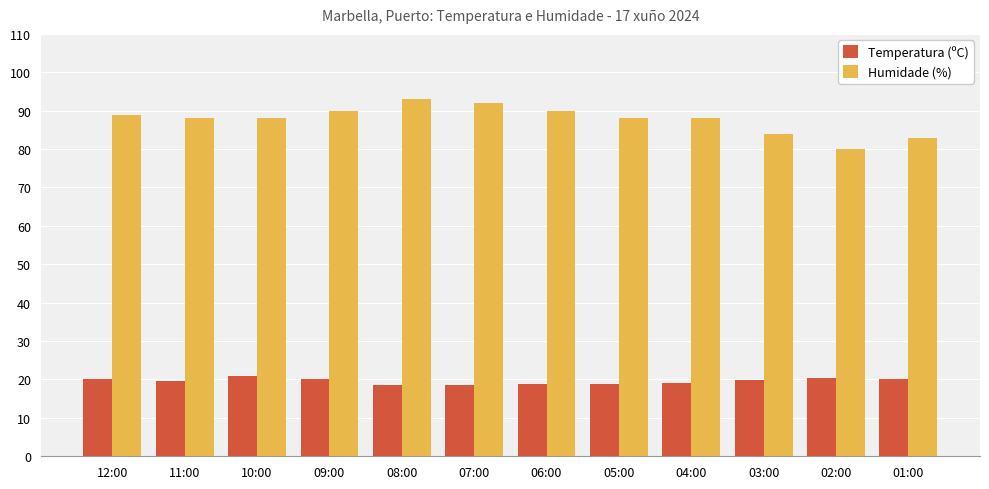

Rank the series at 08:00 from highest to lowest value.

Humidade (%), Temperatura (ºC)